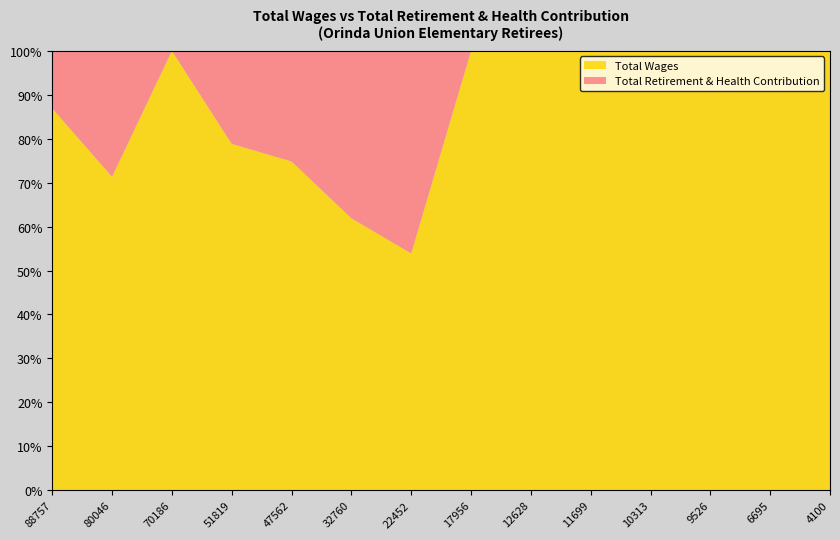

Reading left to right, what are all the values shown in this chart?

Total Wages: 88757	80046	70186	51819	47562	32760	22452	17956	12628	11699	10313	9526	6695	4100
Total Retirement & Health Contribution: 13386	32155	0	13919	15999	20172	19211	0	0	0	0	0	0	0